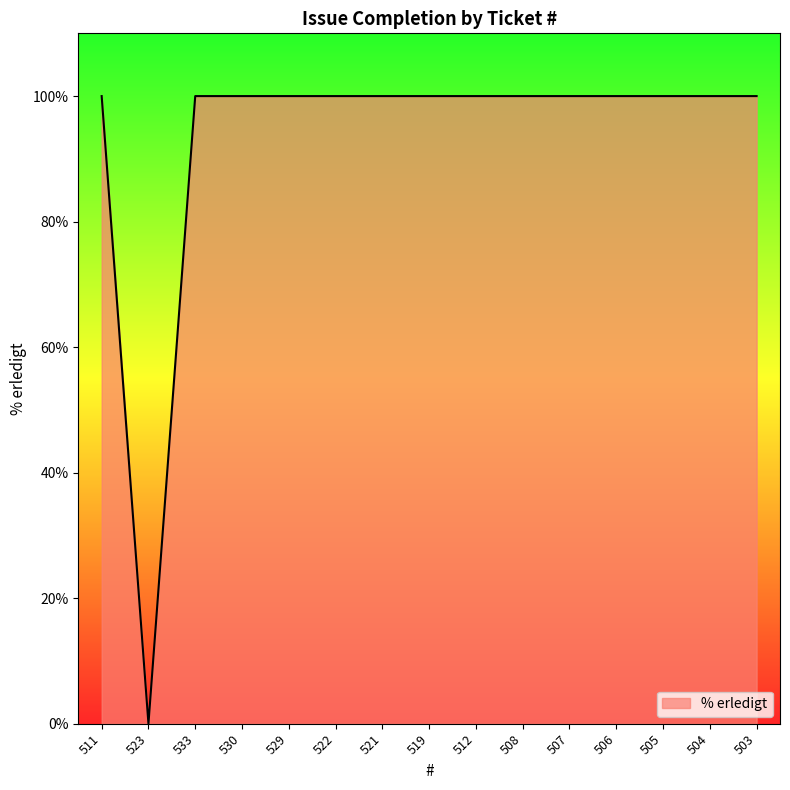

What position from the right is 530?

12